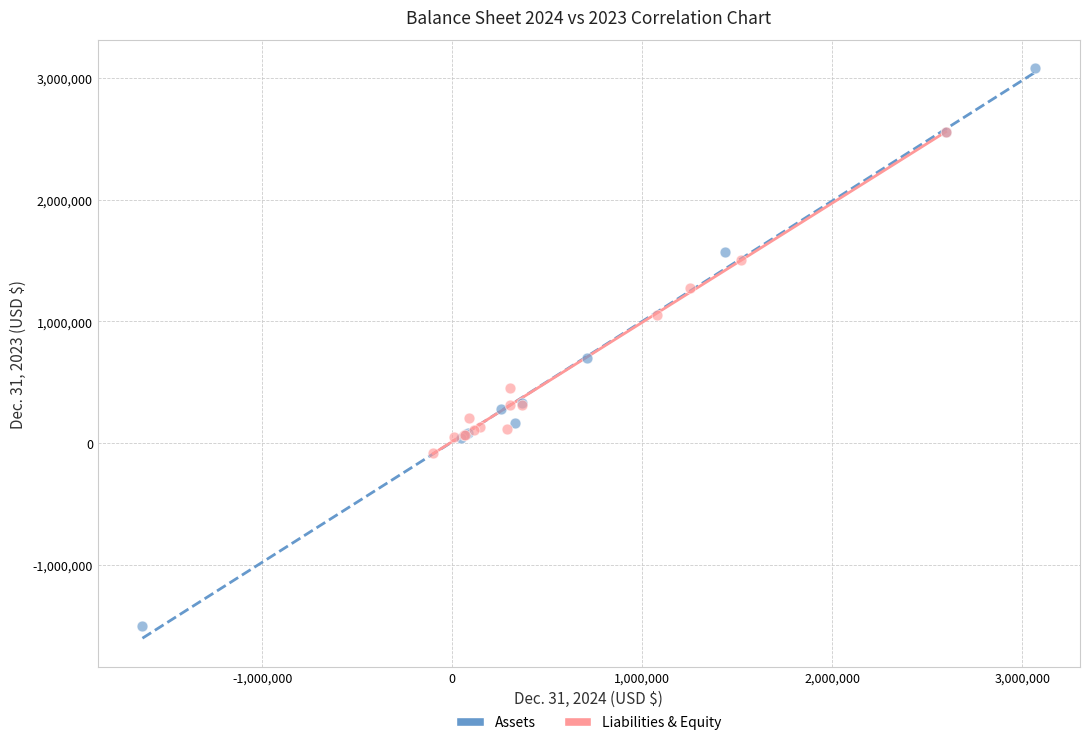

Which series contains the lowest Y value?

Assets